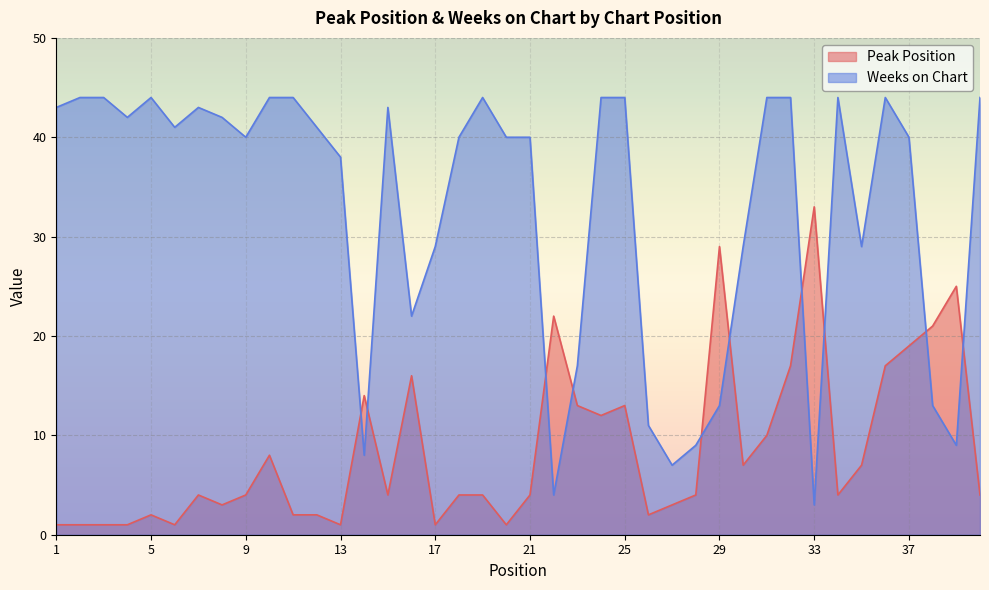

Reading left to right, transcribe all the data shown in this chart.

Peak Position: 1	1	1	1	2	1	4	3	4	8	2	2	1	14	4	16	1	4	4	1	4	22	13	12	13	2	3	4	29	7	10	17	33	4	7	17	19	21	25	4
Weeks on Chart: 43	44	44	42	44	41	43	42	40	44	44	41	38	8	43	22	29	40	44	40	40	4	17	44	44	11	7	9	13	29	44	44	3	44	29	44	40	13	9	44